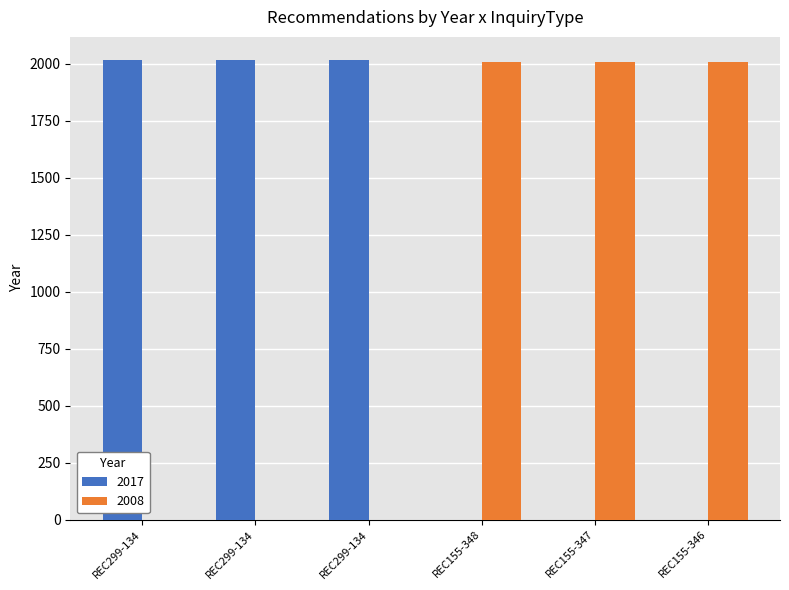

How many groups of bars are there?

6